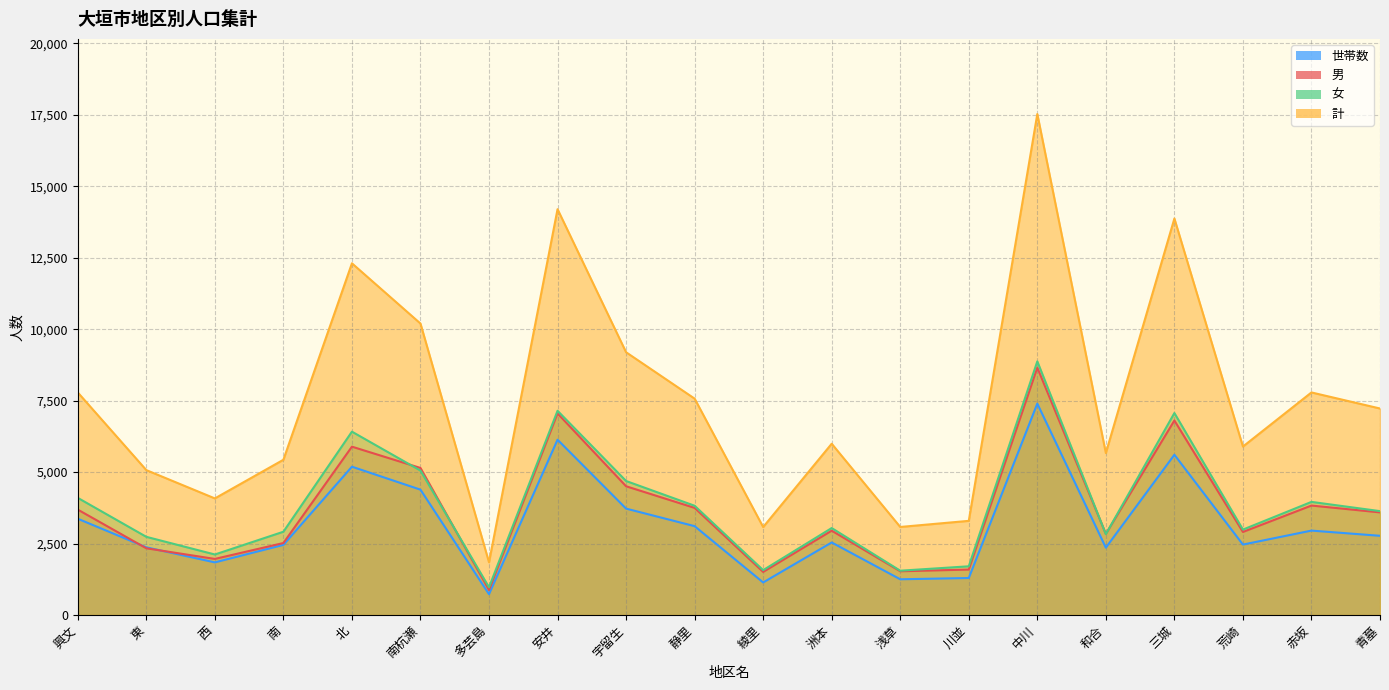

Reading right to left, list all the values displayed in this chart.

計: 7224	7786	5893	13869	5665	17525	3294	3080	5992	3077	7569	9192	14196	1844	10196	12303	5431	4079	5069	7785
男: 3590	3829	2905	6804	2837	8653	1590	1530	2950	1507	3747	4504	7052	874	5144	5889	2518	1962	2334	3687
女: 3634	3957	2988	7065	2828	8872	1704	1550	3042	1570	3822	4688	7144	970	5052	6414	2913	2117	2735	4098
世帯数: 2771	2953	2464	5606	2356	7395	1294	1250	2538	1139	3108	3722	6132	729	4385	5188	2453	1841	2368	3368